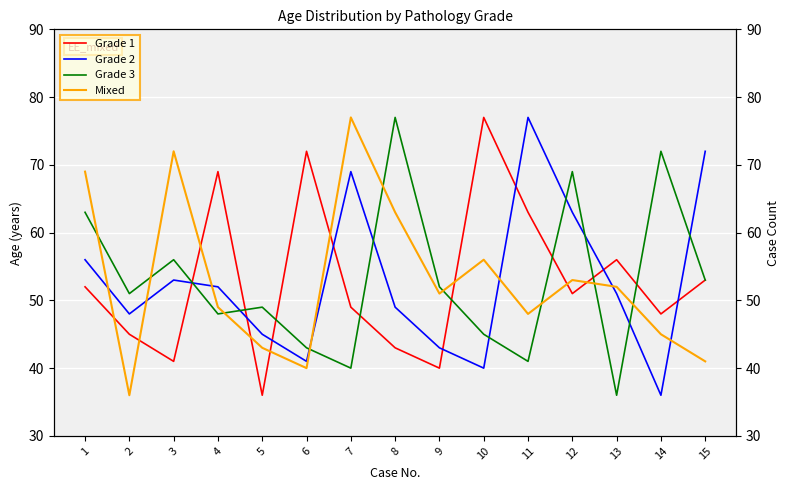

Does the chart display data point markers on the line(s)?

No